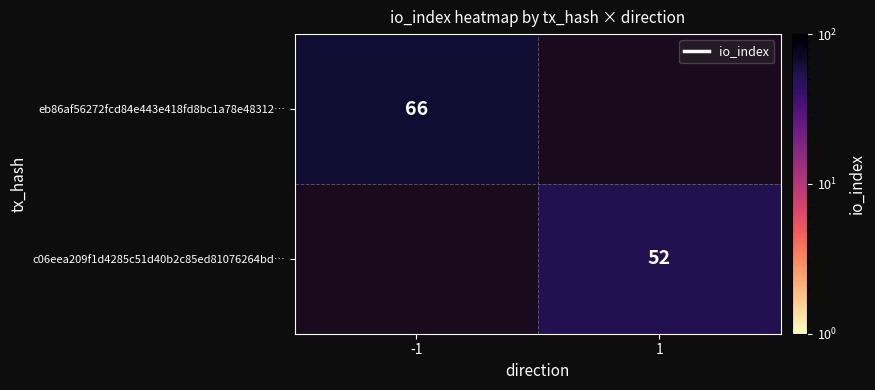

At which category does the chart reach its minimum across all series?

1